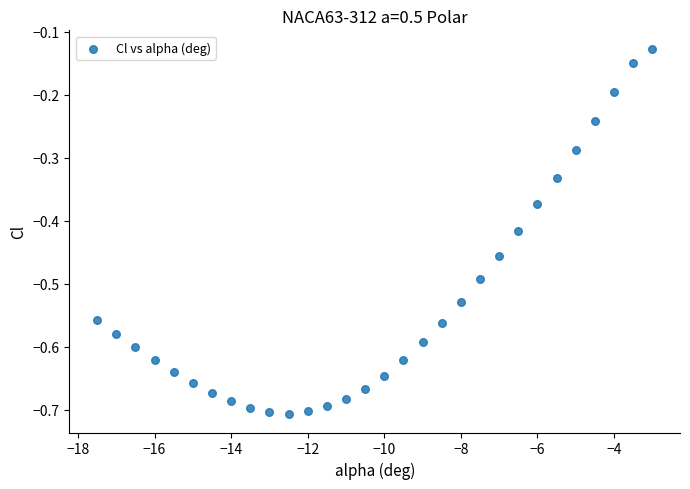

What is the range of Y values (max minus min)?

0.6